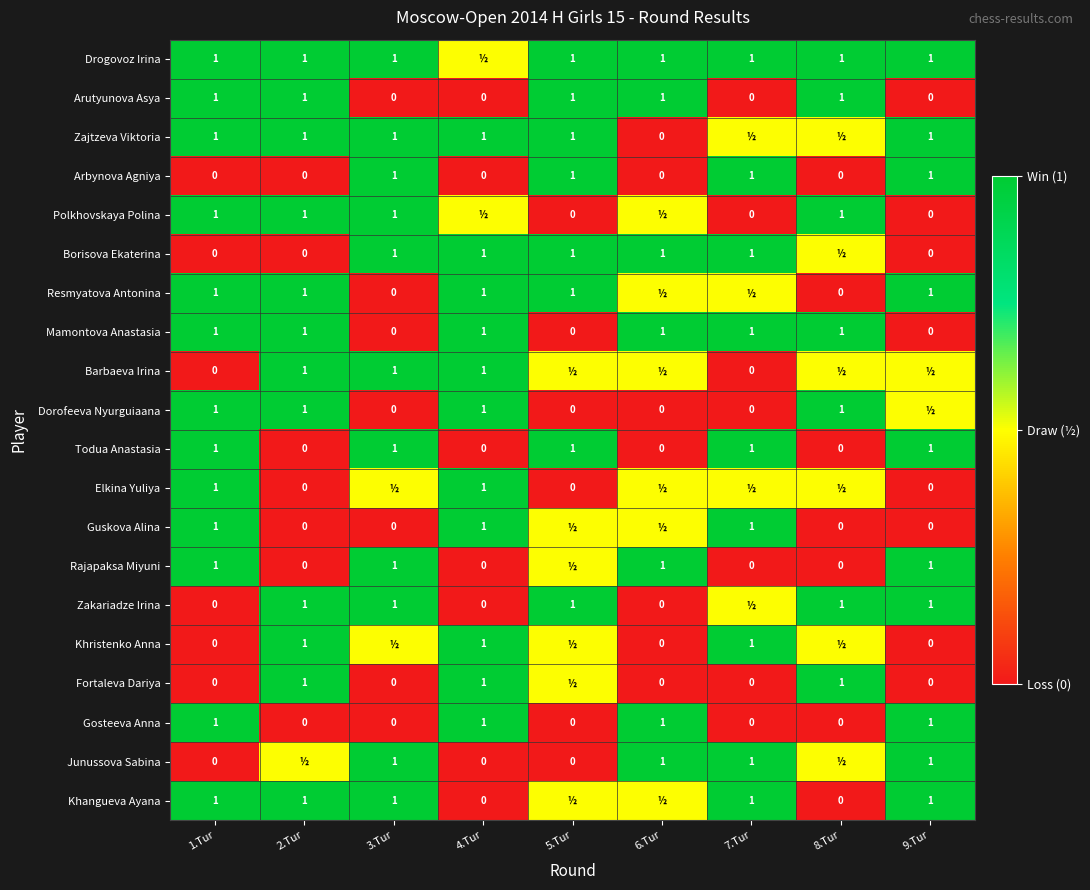

Is the value of Zajtzeva Viktoria at 4.Tur greater than the value of Arutyunova Asya at 3.Tur?

Yes